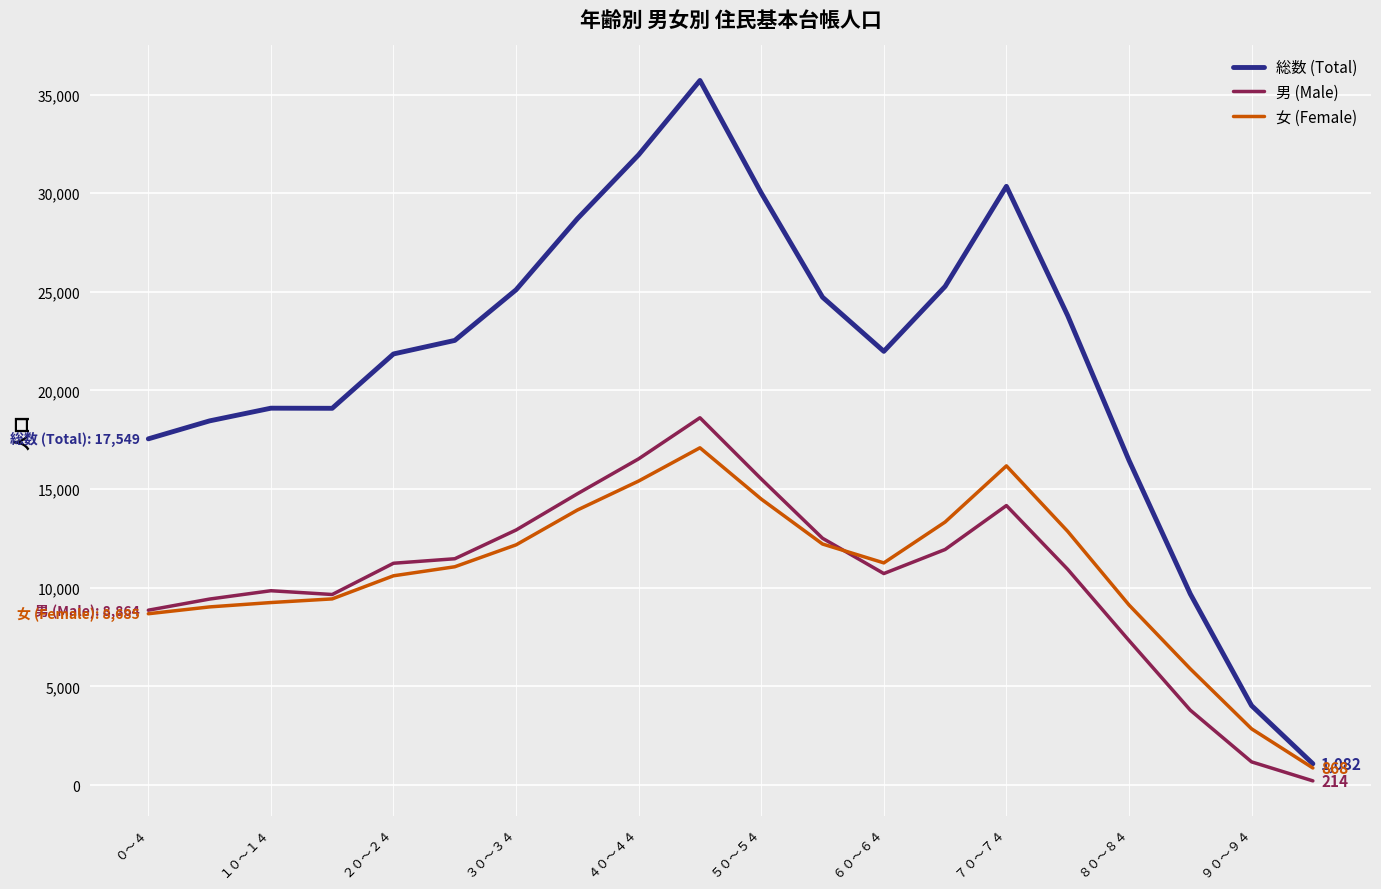

What are all the series names shown in the legend?

総数 (Total), 男 (Male), 女 (Female)